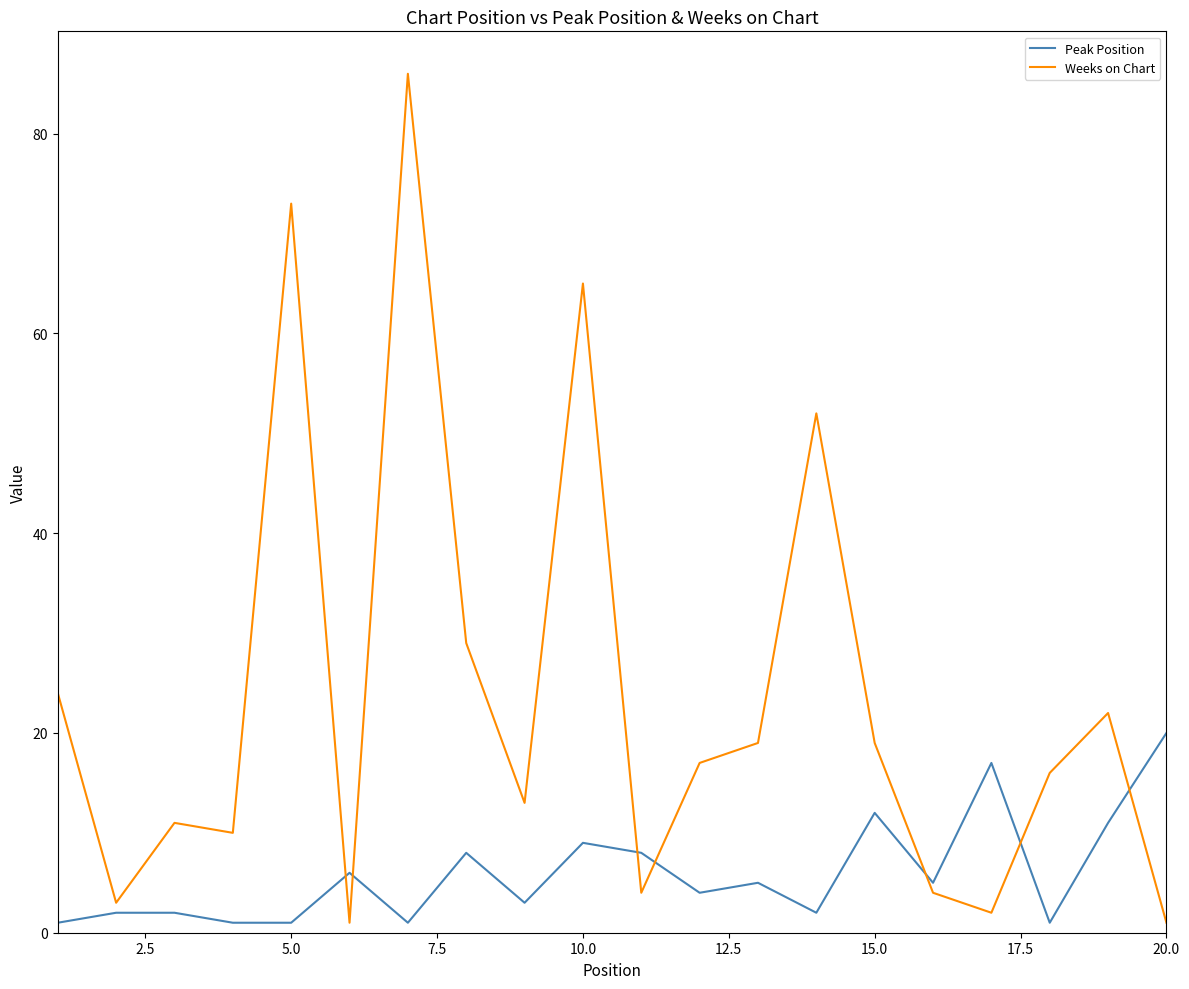

What is the sum of all Peak Position values?

119